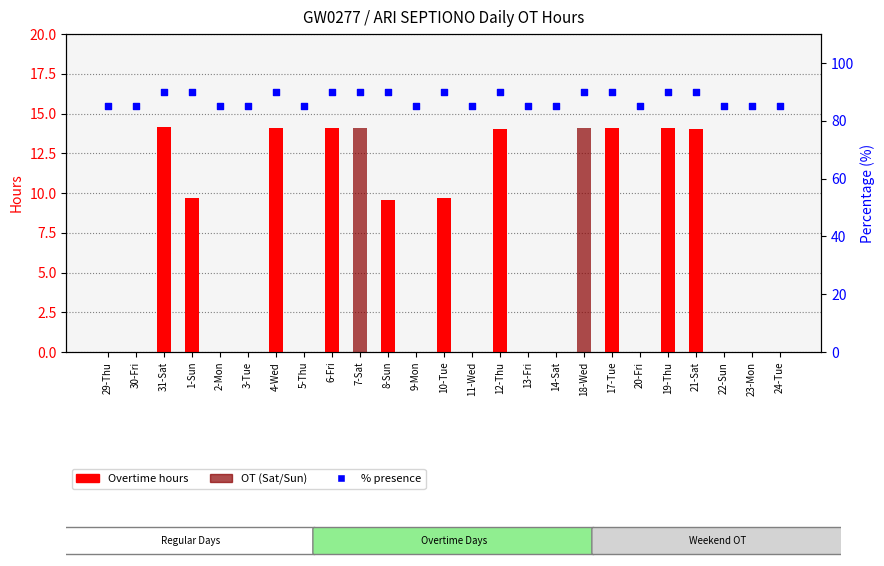

Which series has the widest spread of Y values?

Overtime